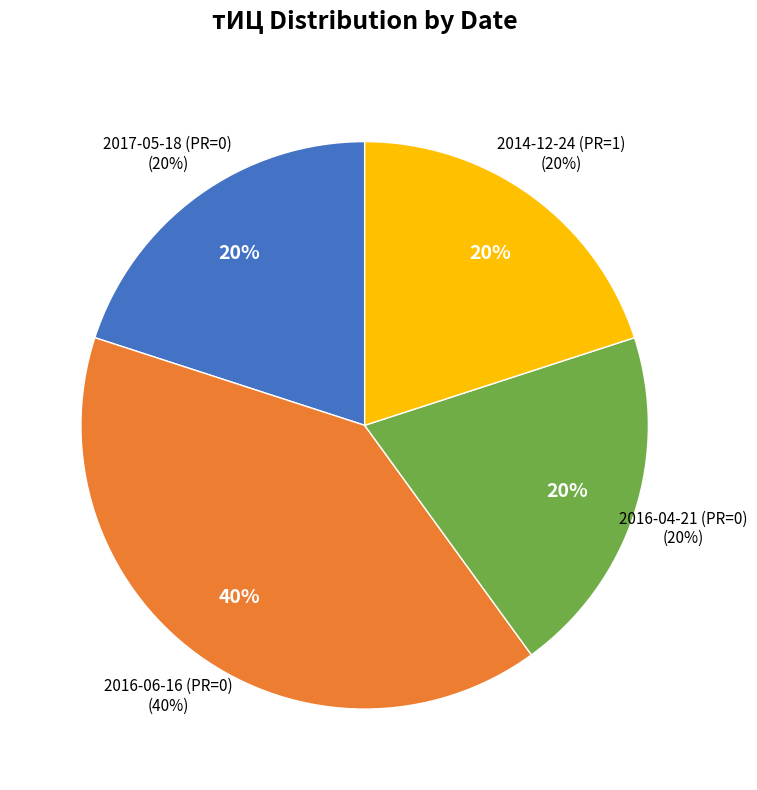

How much of the chart is everything except 2013-12-11 (PR=1)?

100.0%